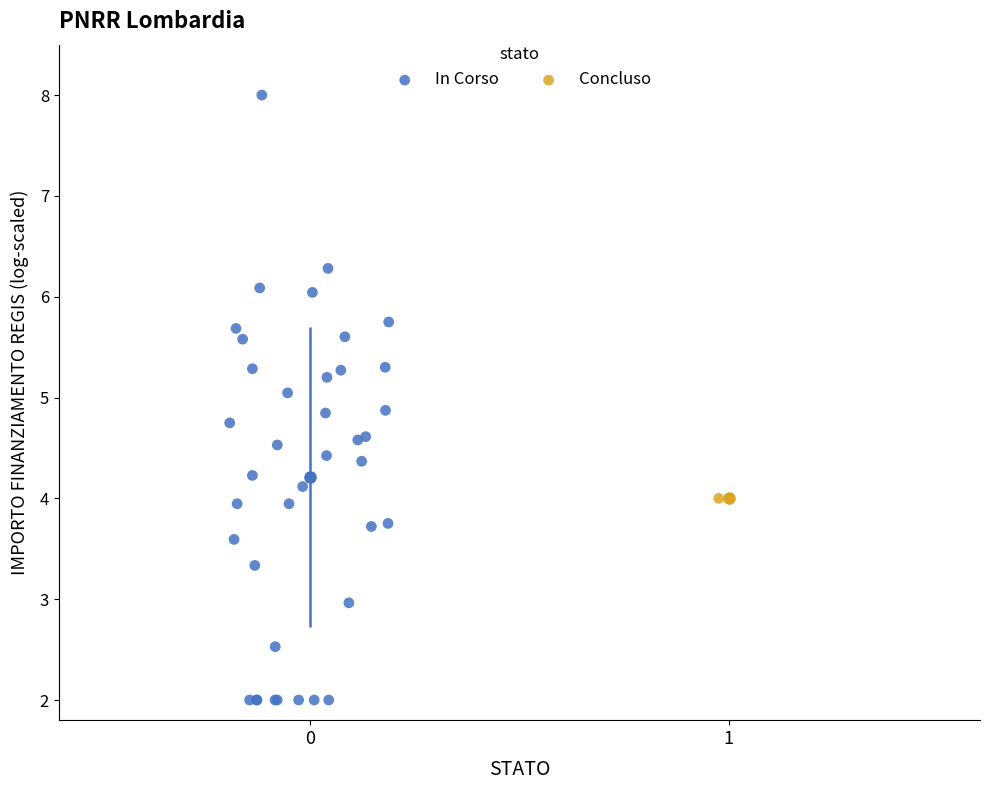

What are all the series names shown in the legend?

In Corso, Concluso